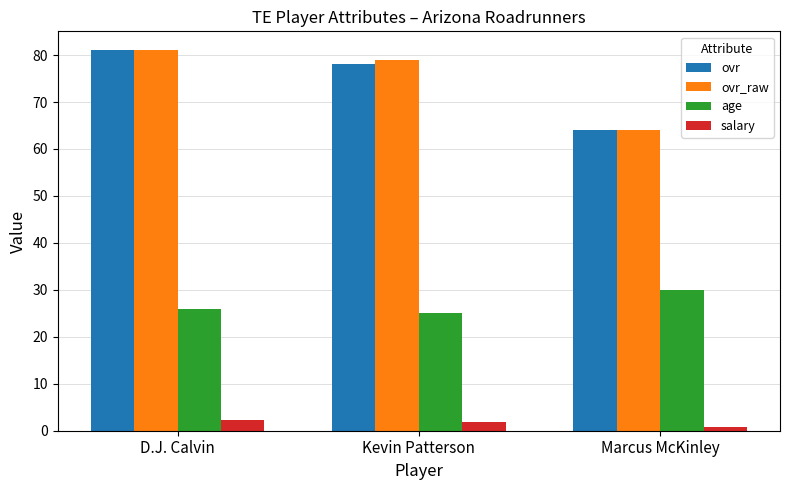

What is the total value across all series at Kevin Patterson?

183.8